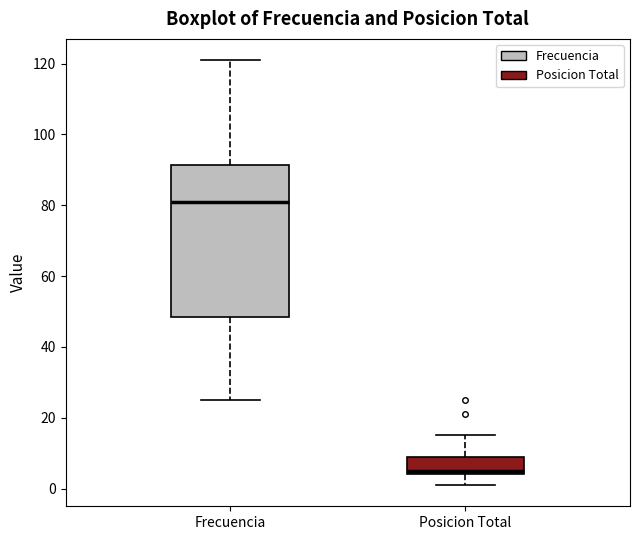

Comparing the boxes themselves (not the whiskers), which one is the tallest?

Frecuencia